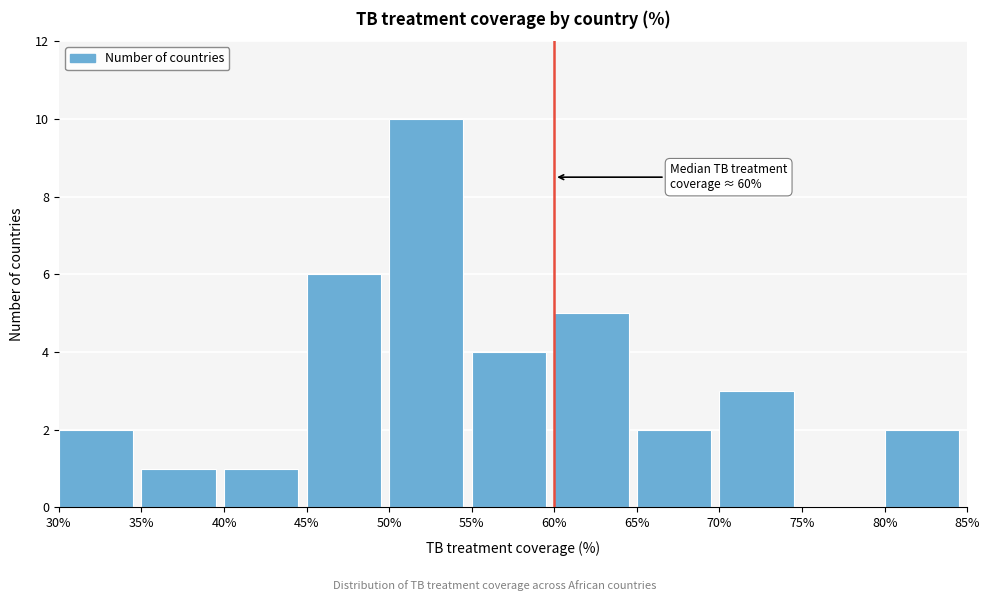

Which range on the x-axis has the tallest bar?

50% to 55%